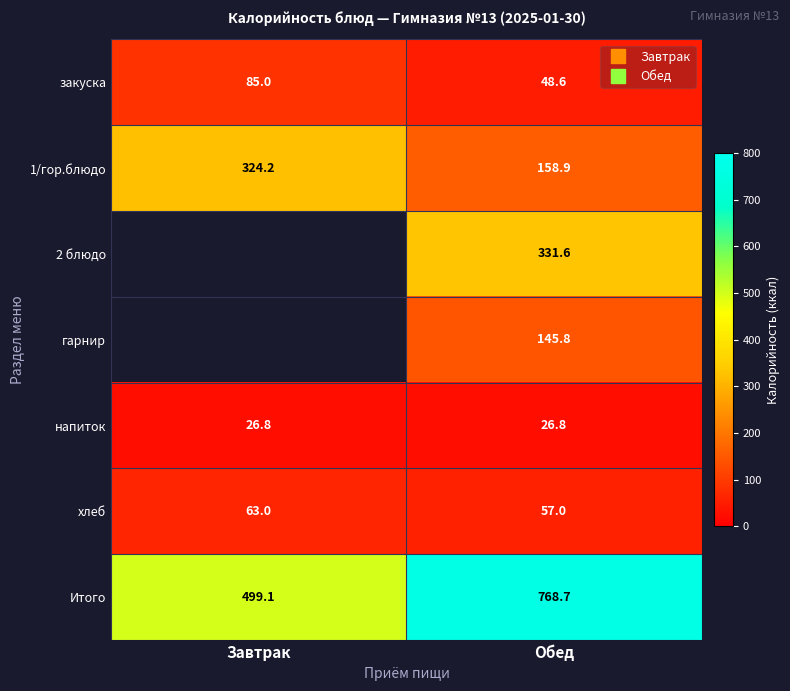

The value of Итого at Завтрак is 499.1. True or false?

True